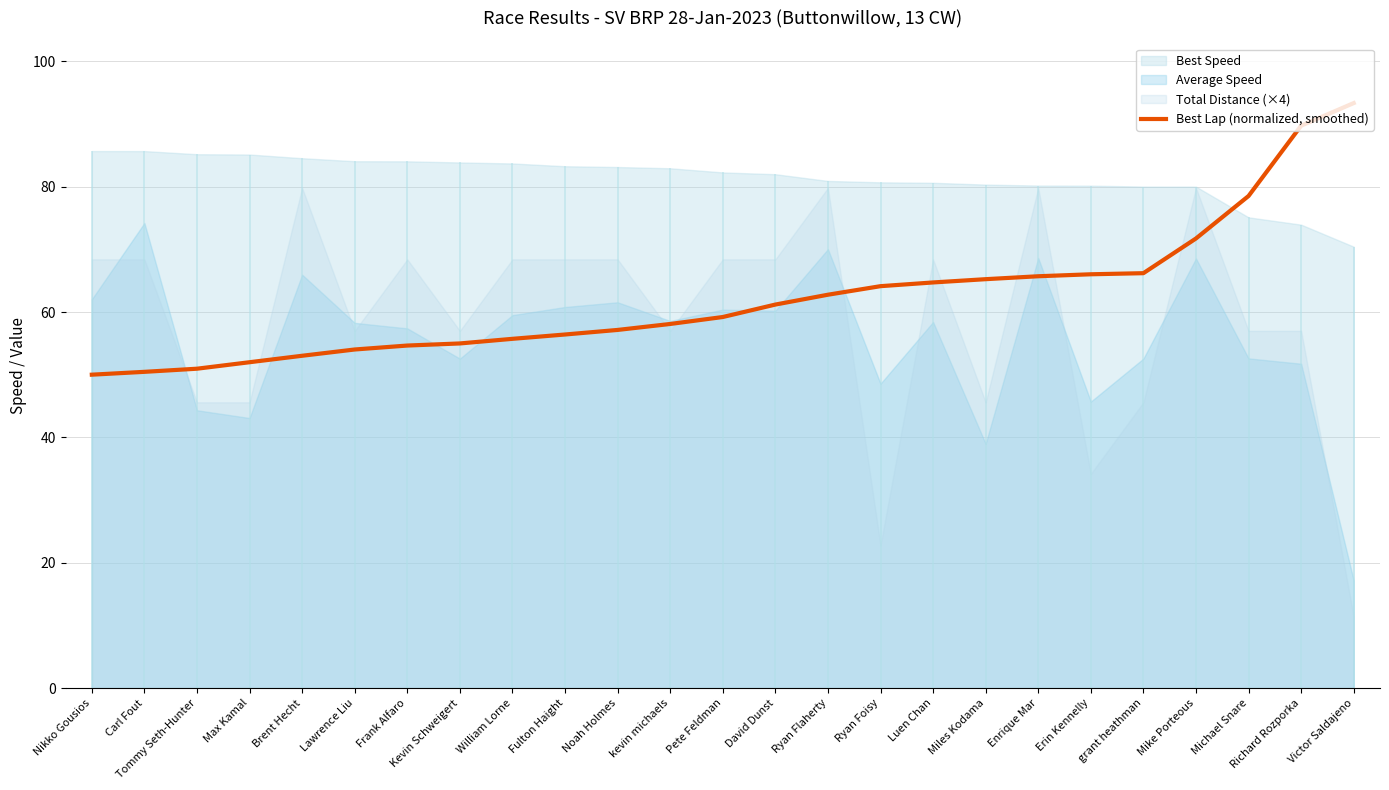

True or false: the data has more than 0 interior local peaks.

False